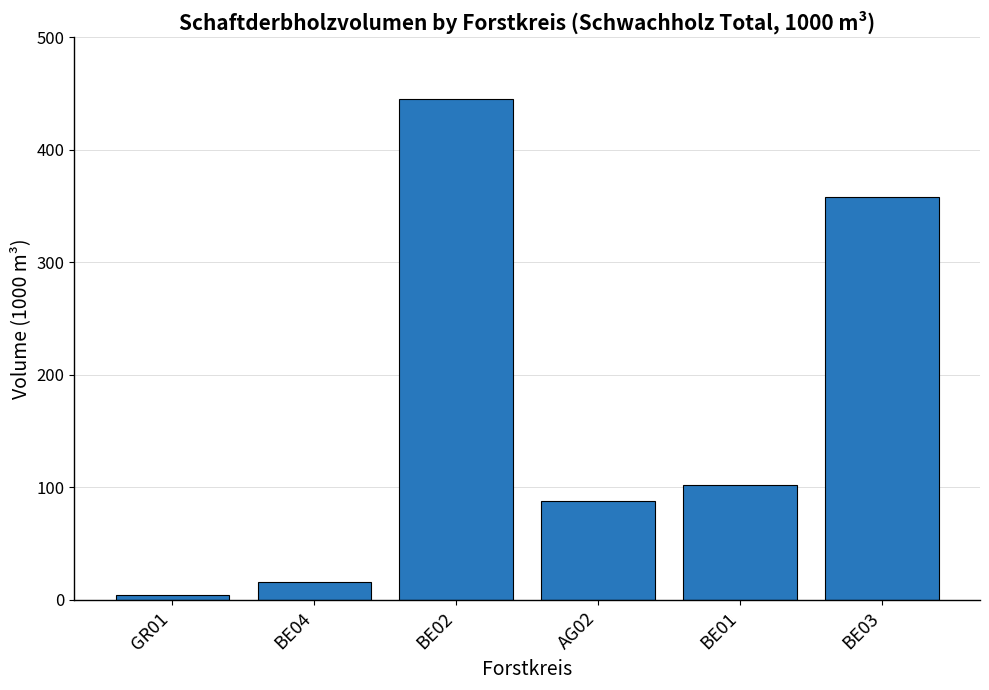

What is the value of the 2nd bar from the left?

16